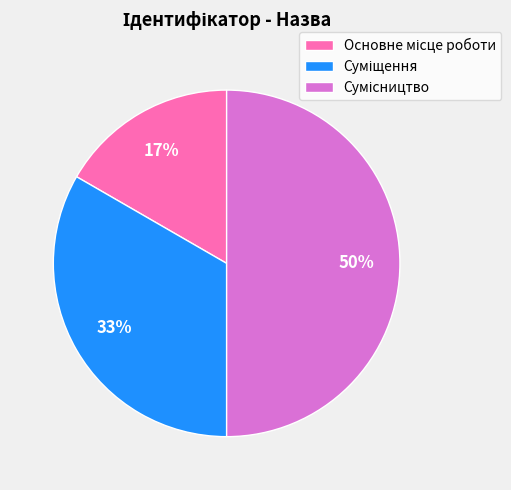

To the nearest percent, what is the difference between the largest and smallest slice percentages?

33%